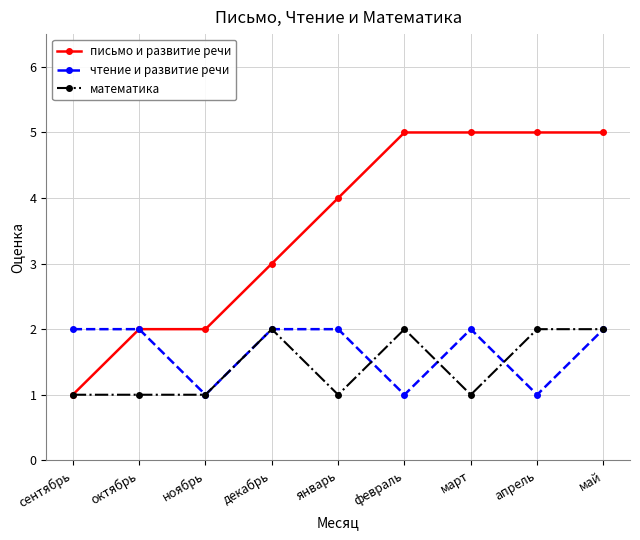

What is the difference between the maximum and second lowest values in the математика series?

1